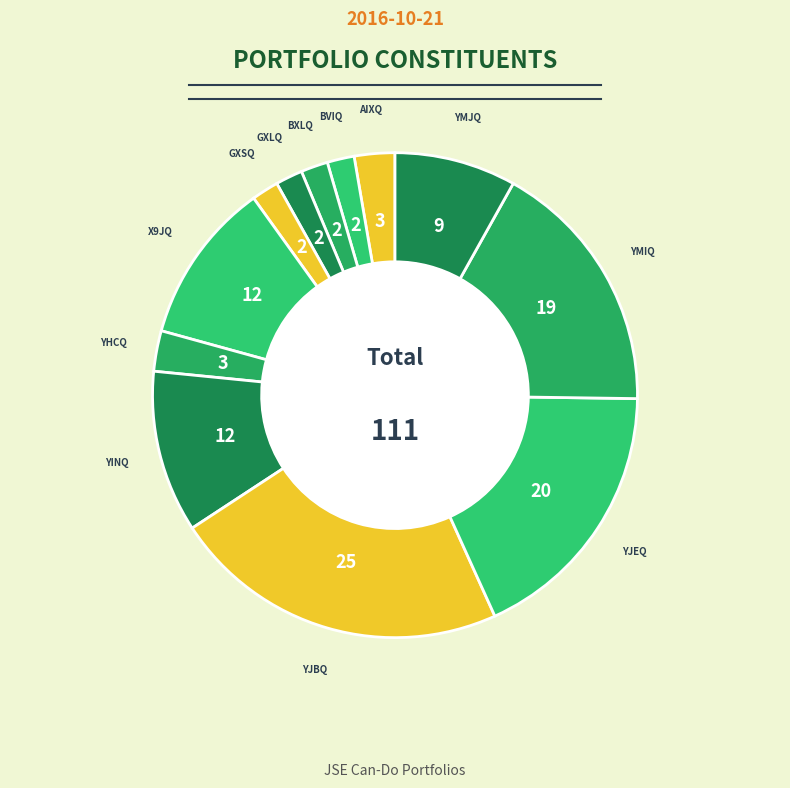

How many slices are in this pie chart?

12